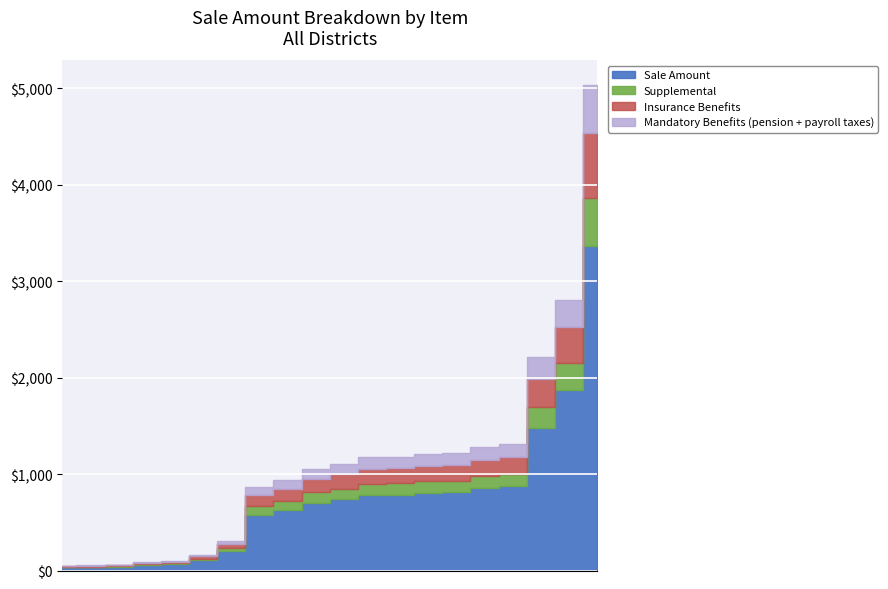

What is the difference between the highest and lowest values at 18?

690